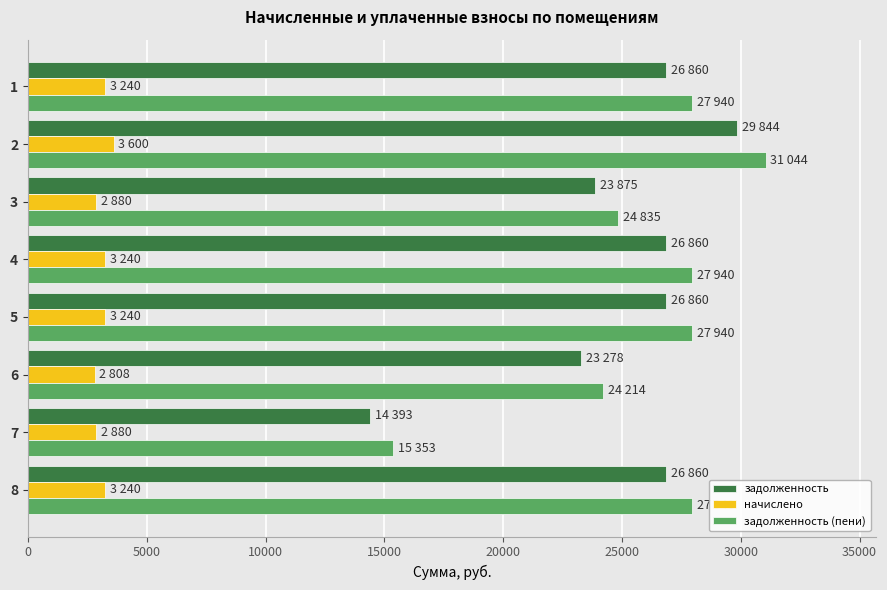

The value of задолженность (пени) at 6 is 24214.3. True or false?

True